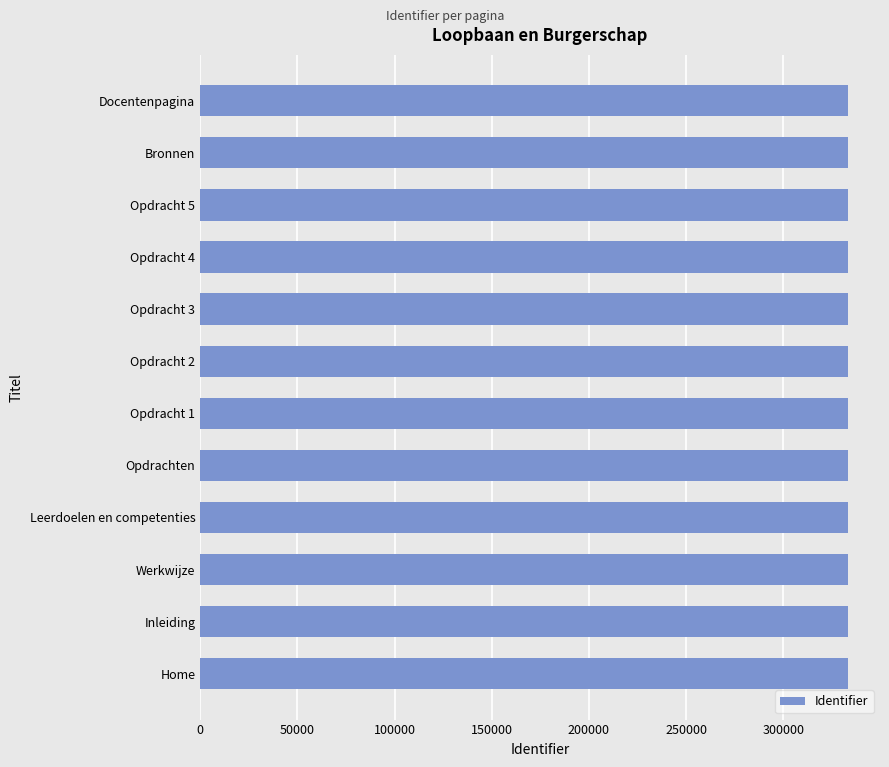

What is the smallest value displayed?

333038